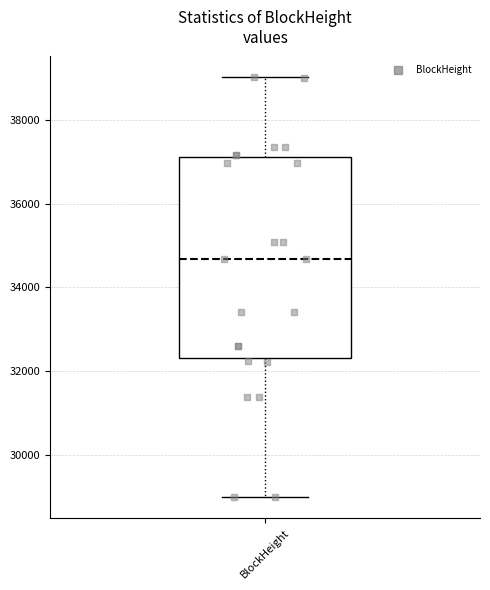

Read this box plot against the y-axis: the position of the median line, the range covered by the box, and the ends of both whiskers. The values are not printed on the chart, so give them approximately, as read against the axis.

median 34600, box 32400 to 37200, whiskers 29000 to 39000